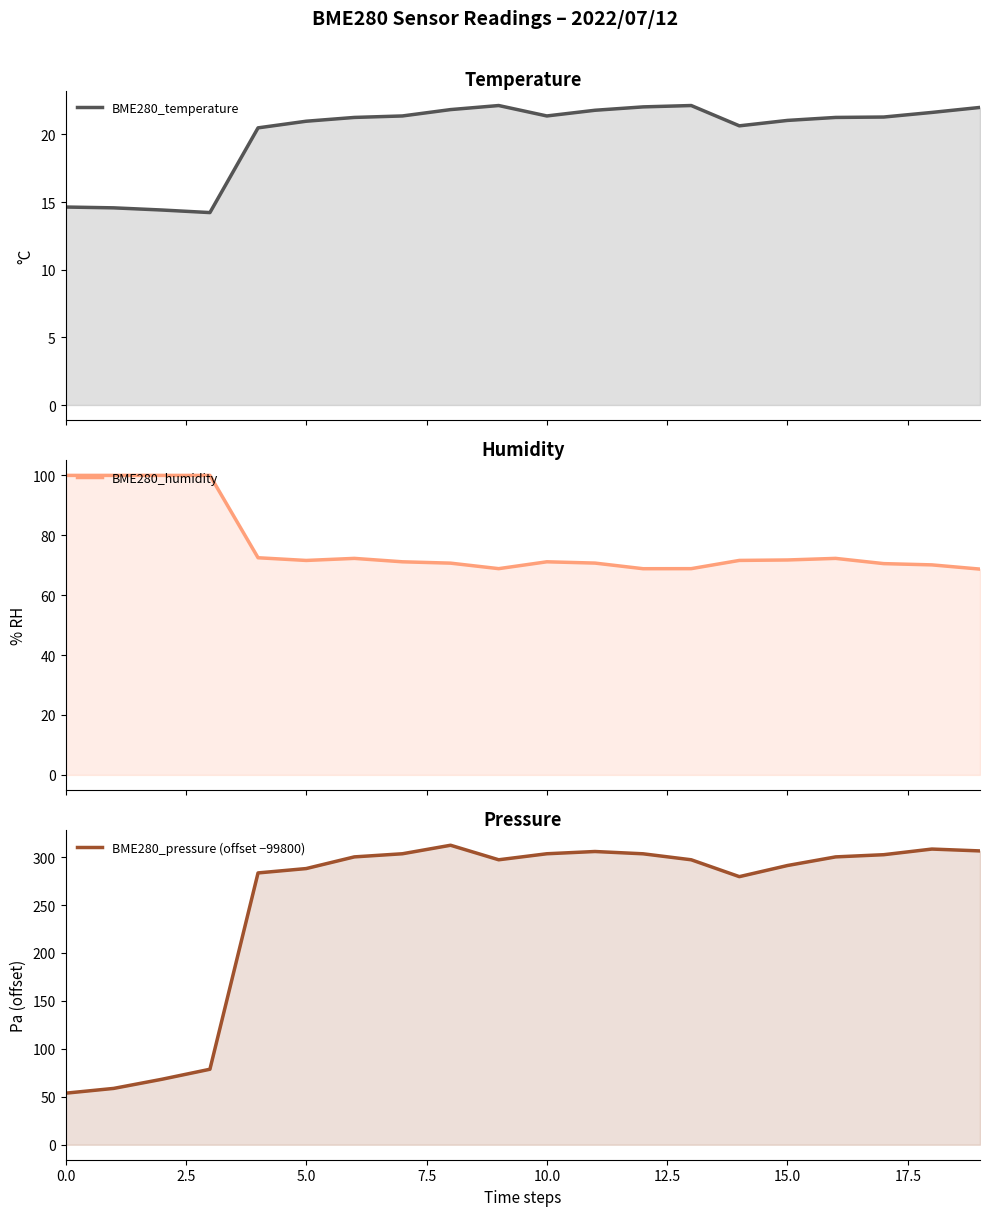

Rank the series at 12 from highest to lowest value.

BME280_pressure (offset −99800), BME280_humidity, BME280_temperature